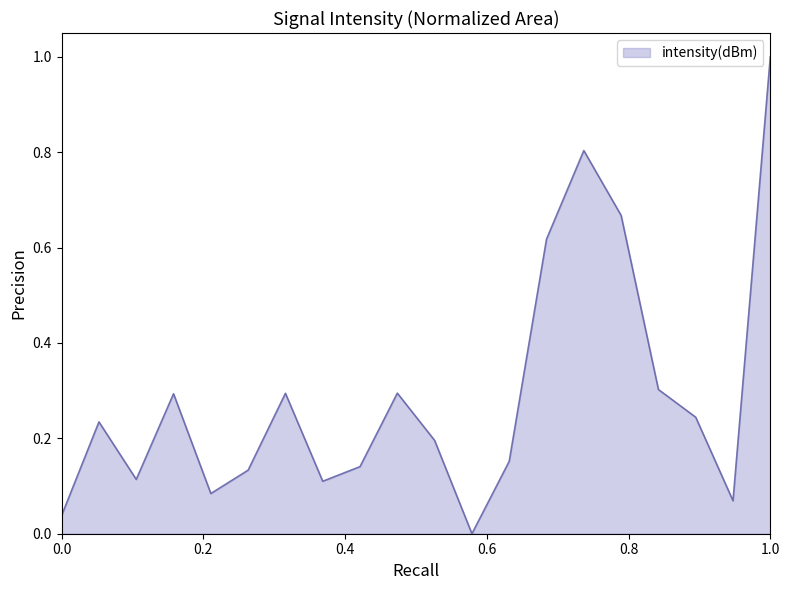

What is the greatest value displayed?

1.0